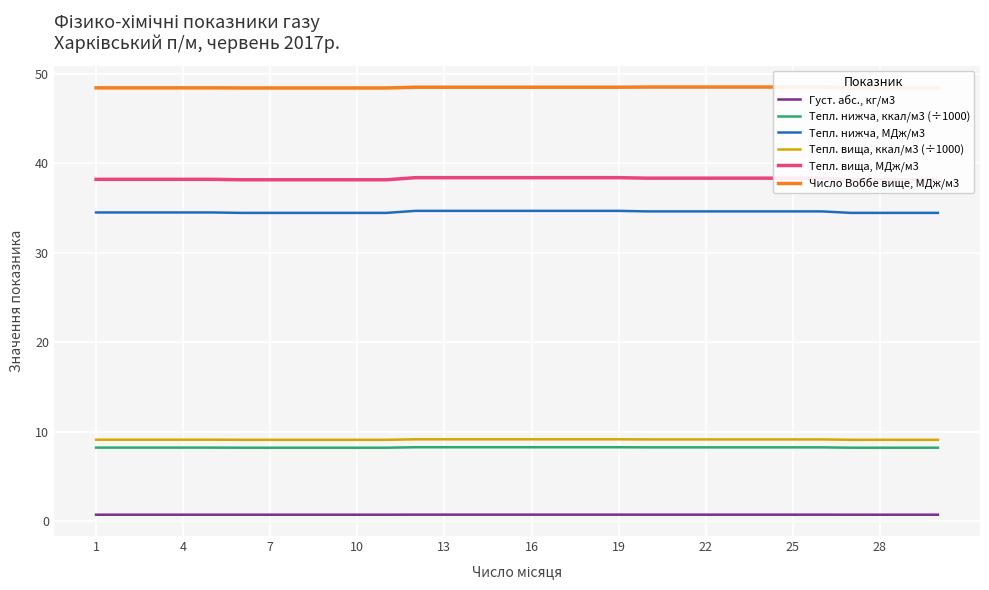

List the series in order of their peak value, lowest first.

Густ. абс., кг/м3, Тепл. нижча, ккал/м3 (÷1000), Тепл. вища, ккал/м3 (÷1000), Тепл. нижча, МДж/м3, Тепл. вища, МДж/м3, Число Воббе вище, МДж/м3